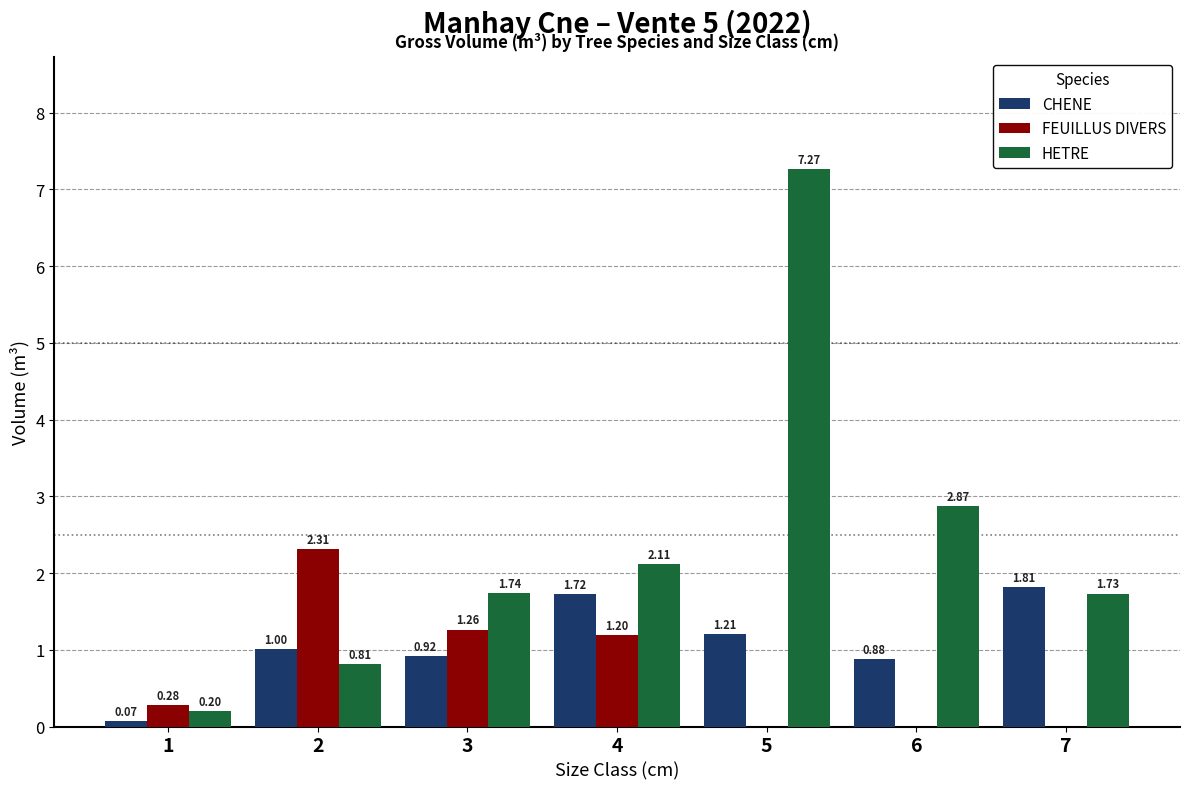

Does the chart contain stacked bars?

No